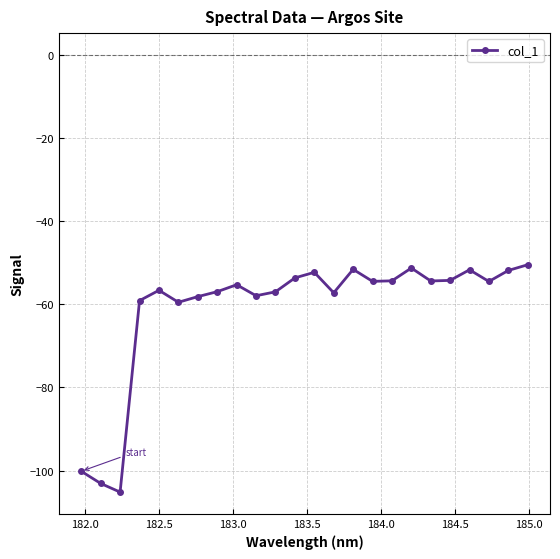

What is the difference between the second highest and minimum values?

53.9